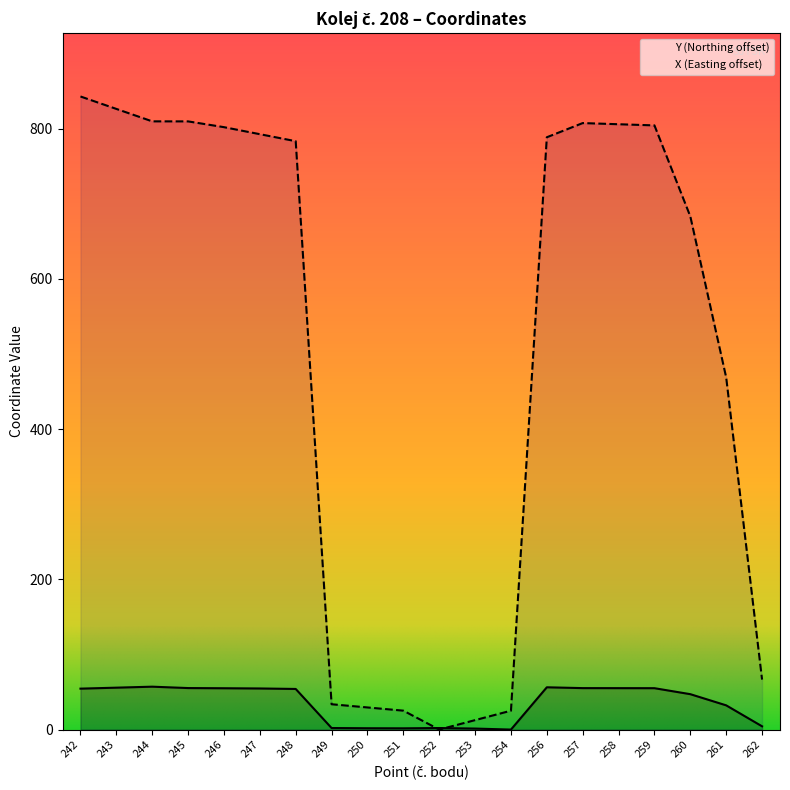

After their last crossing, which series has the higher values: X or Y?

X